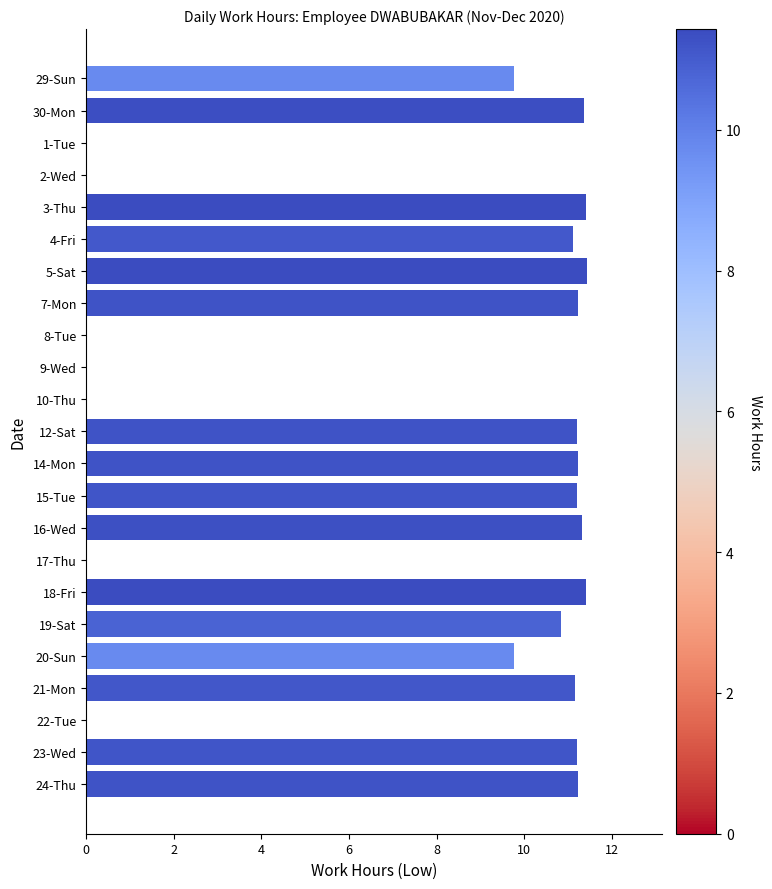

What is the sum of the values at 23-Wed and 9-Wed?

11.2